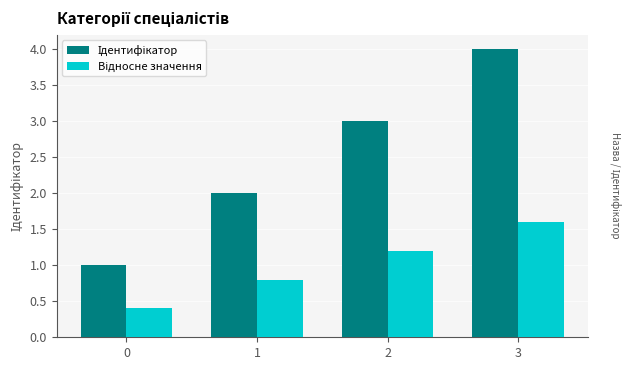

At which category is the sum across all series the highest?

3